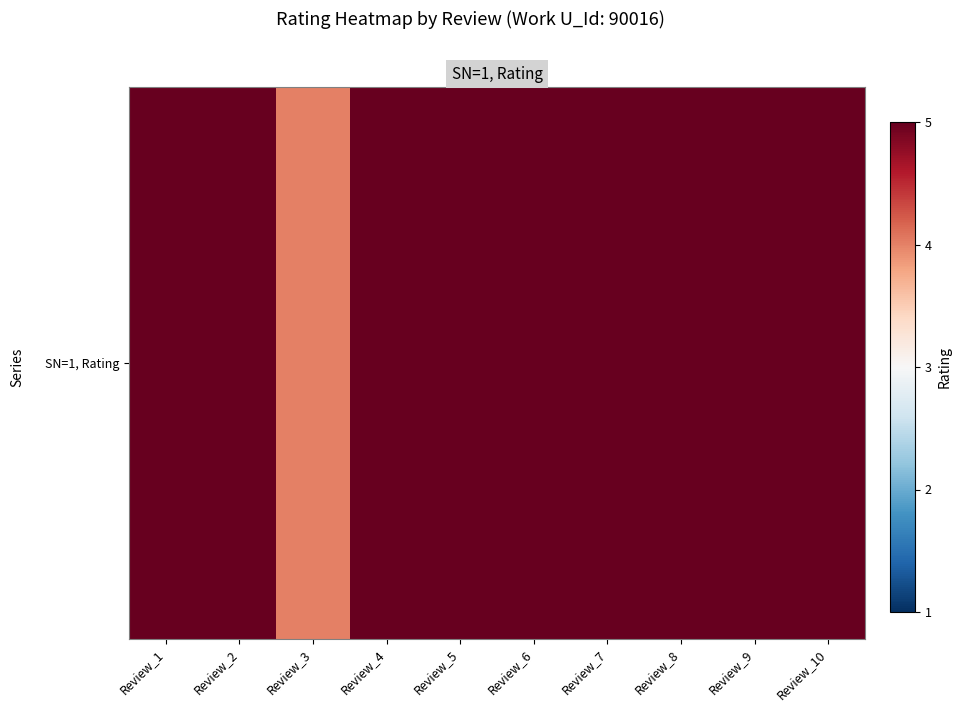

How many values are between 5 and 6?

9